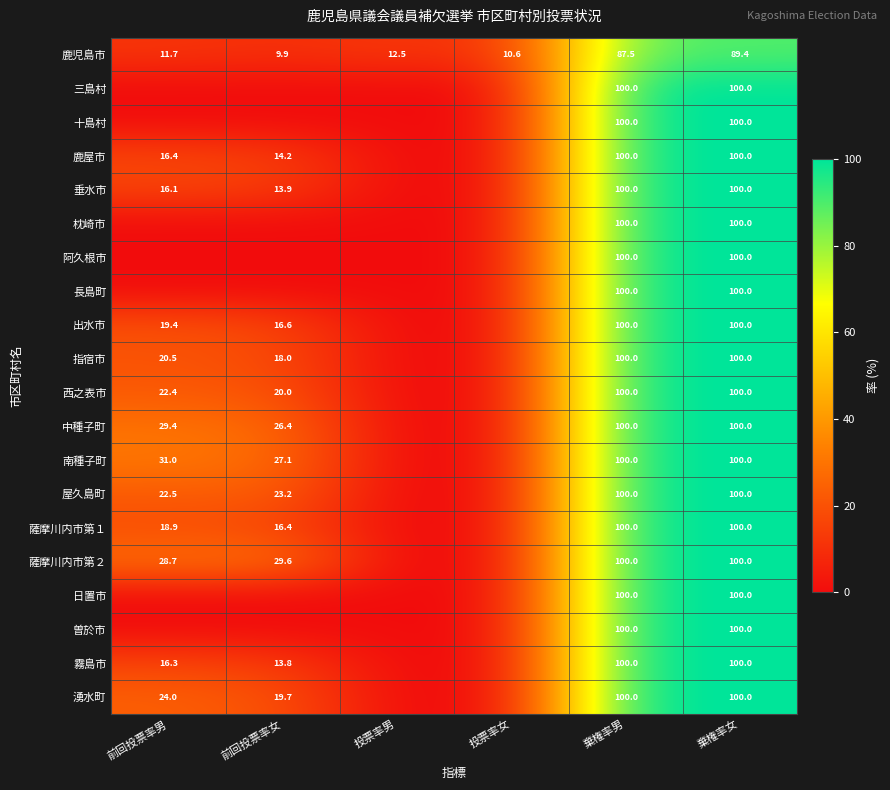

What is the sum of all 鹿児島市 values?

221.6